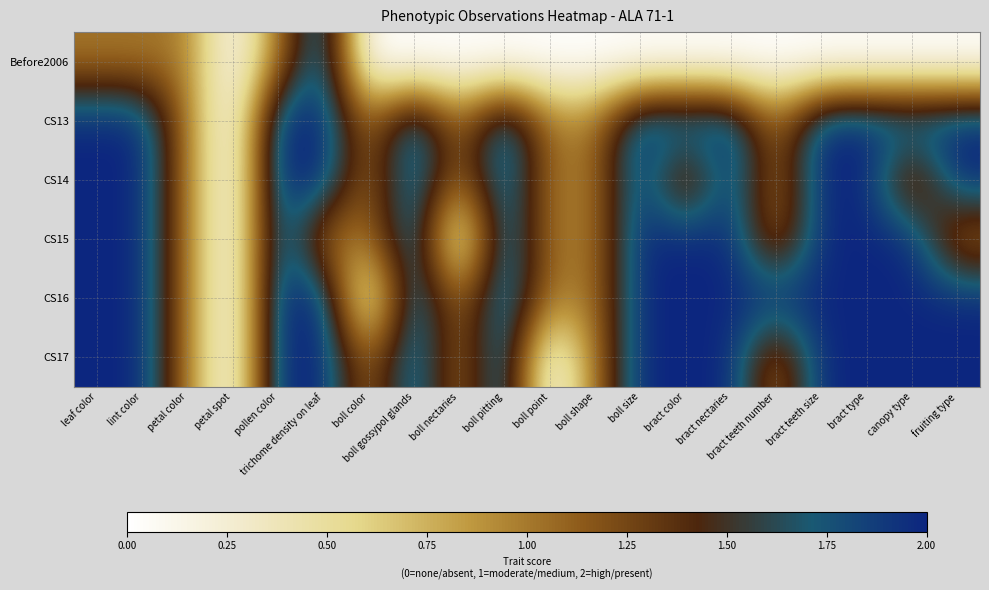

Rank the series by their maximum value, from lowest to highest.

Before2006, CS13, CS14, CS15, CS16, CS17